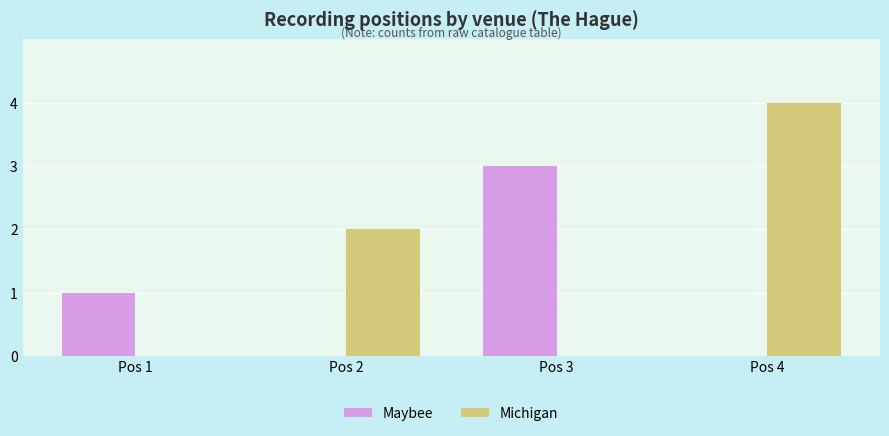

What is the highest value of the Michigan series?

4